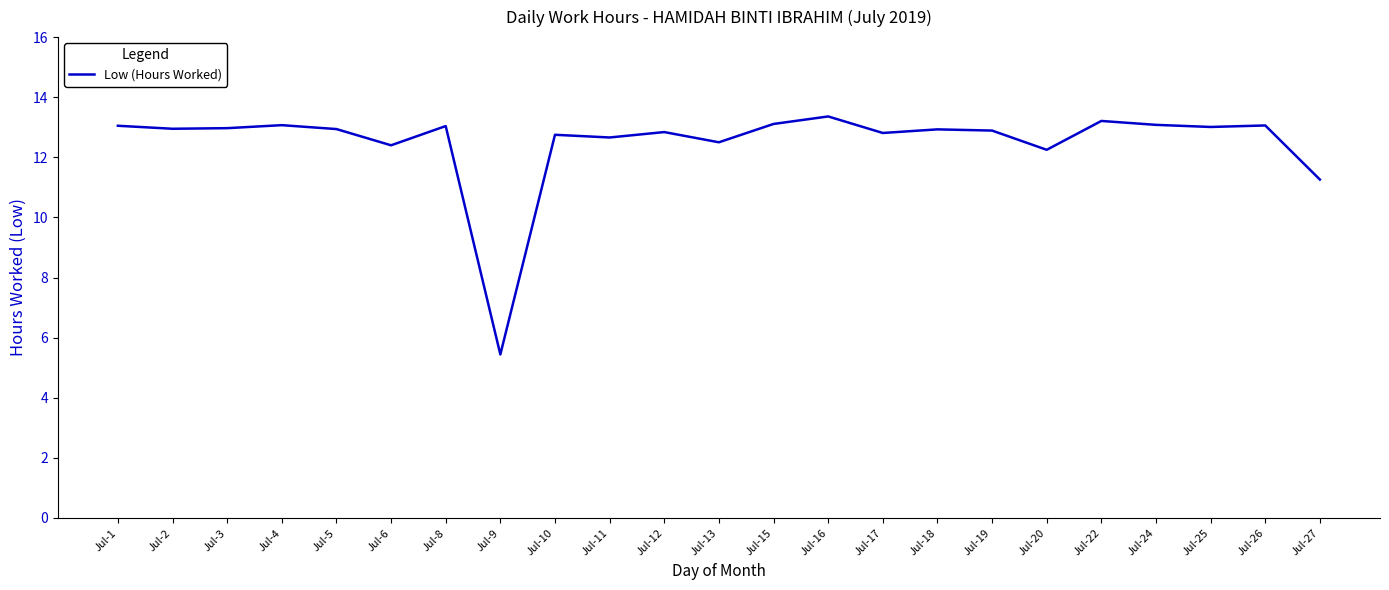

What is the difference between the maximum and minimum values?

7.9